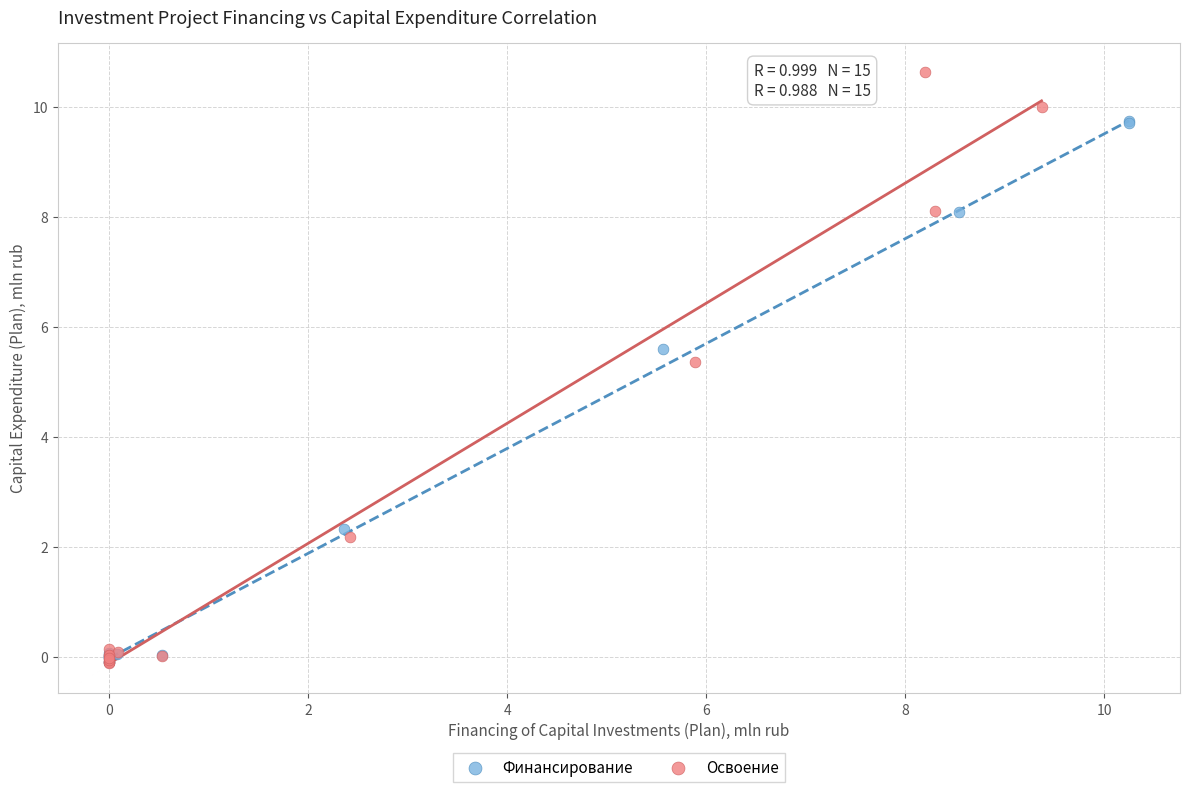

Which series contains the highest Y value?

Освоение